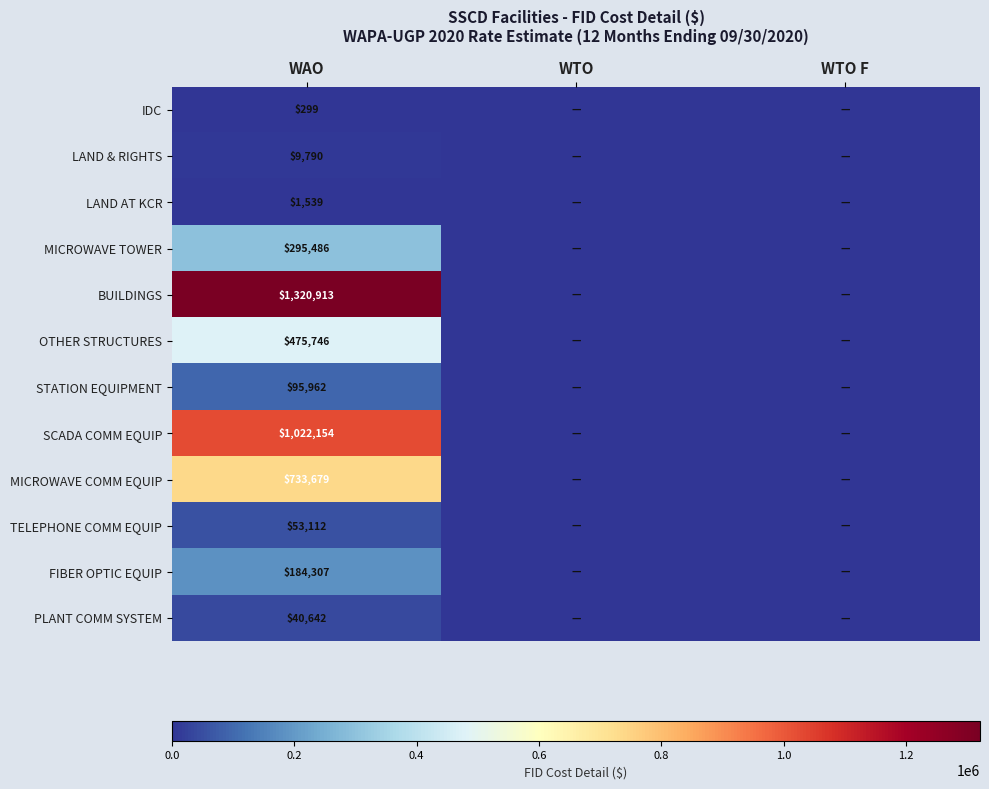

The value of PLANT COMM SYSTEM at WAO is 26580. True or false?

False